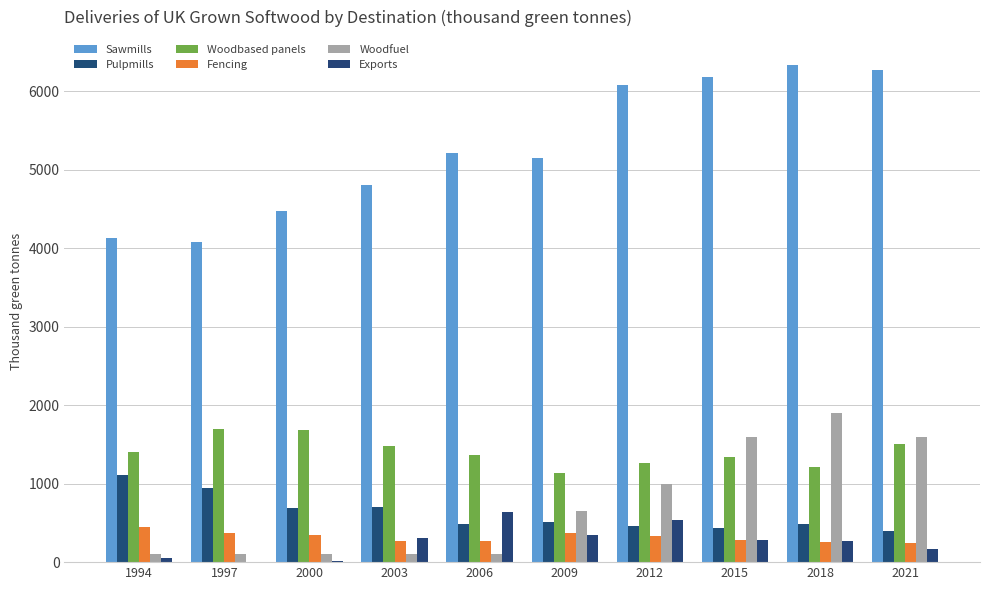

What is the maximum value for Woodfuel?

1900